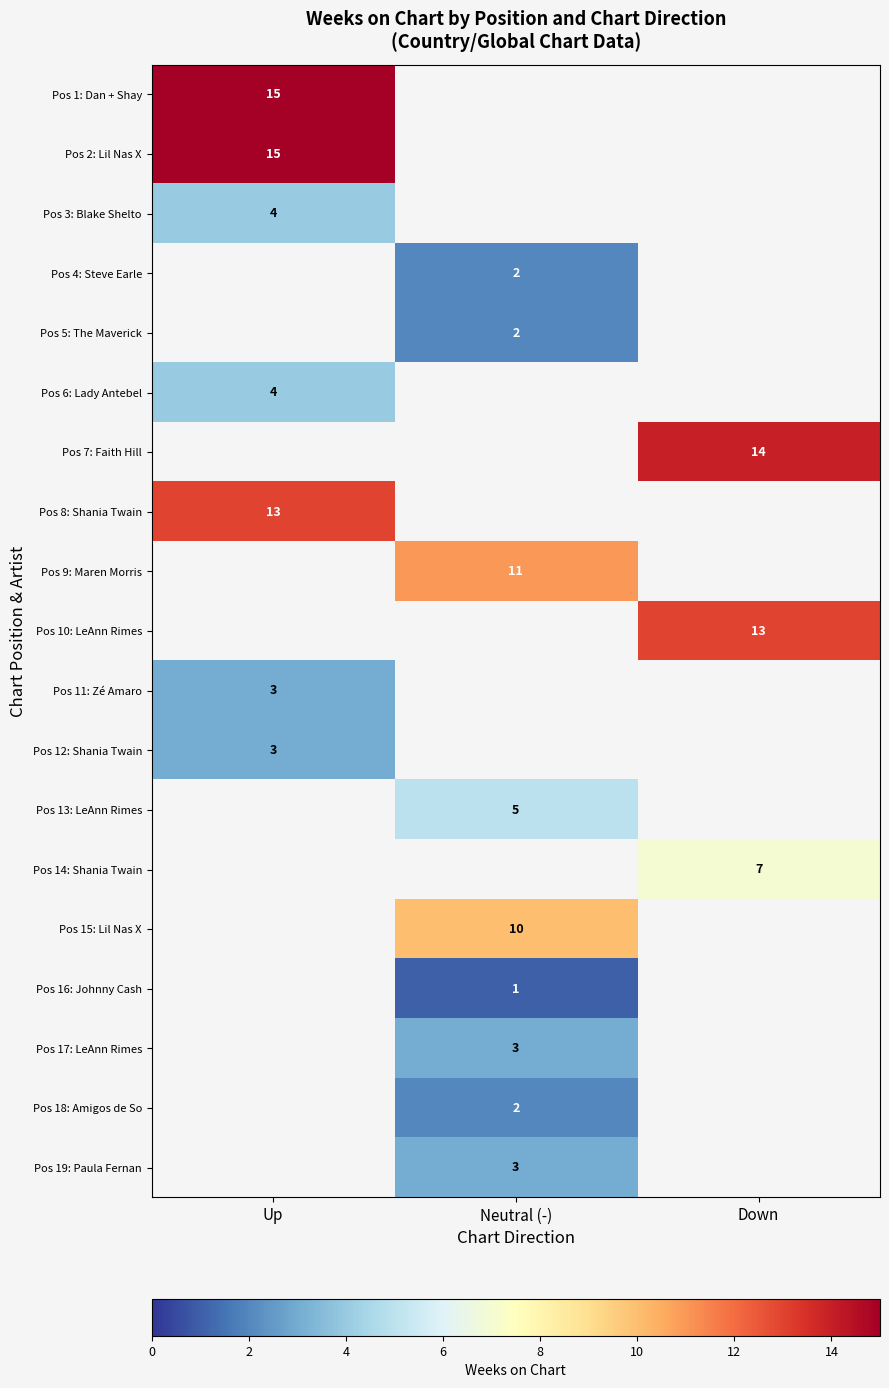

Is it true that Pos 7: Faith Hill equals 14 at Down?

True